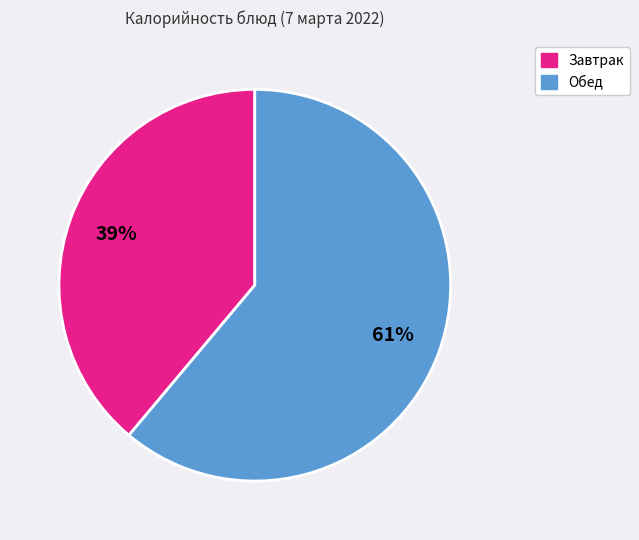

To the nearest percent, what is the average slice percentage?

50%